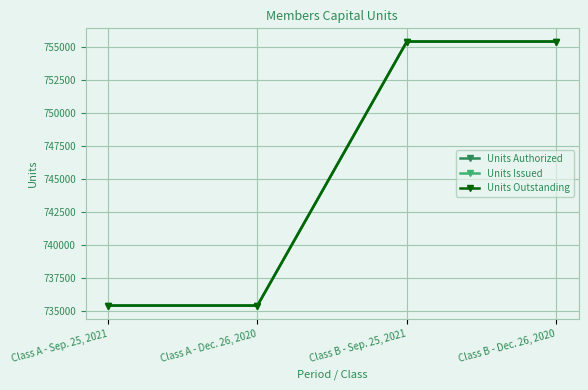

What is the average value of the Units Authorized series?

745385